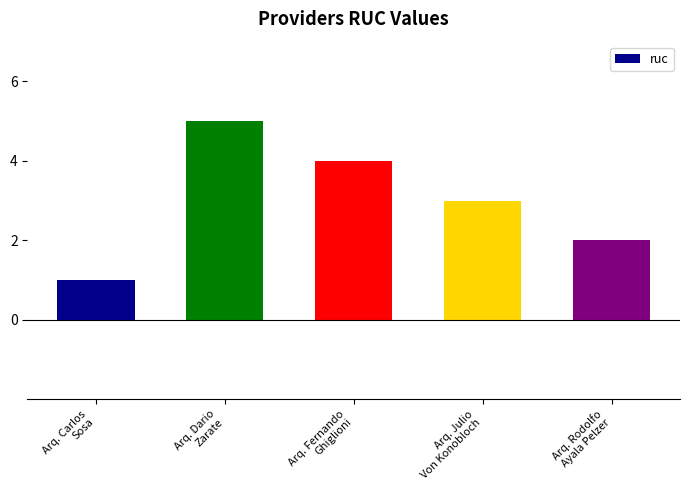

How many data points are less than 3?

2